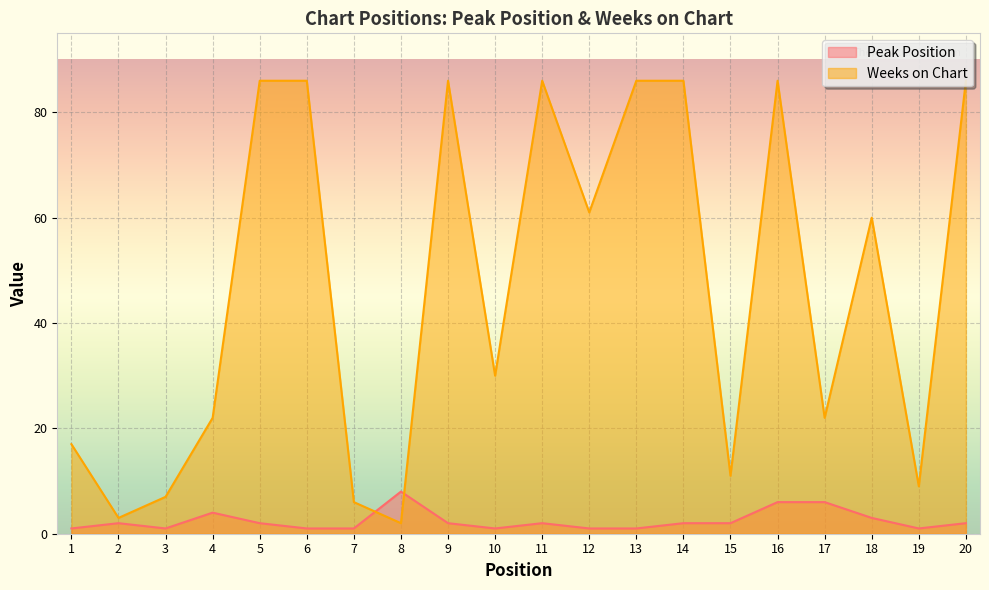

What is the value of the Peak Position point at the 16th from the left?

6